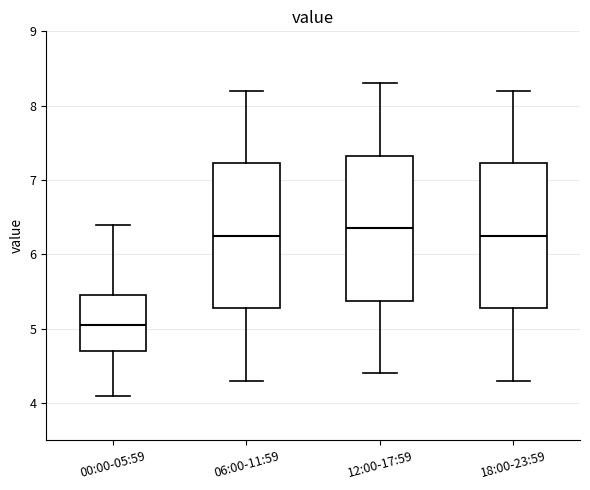

Which box has the lowest median line?

00:00-05:59